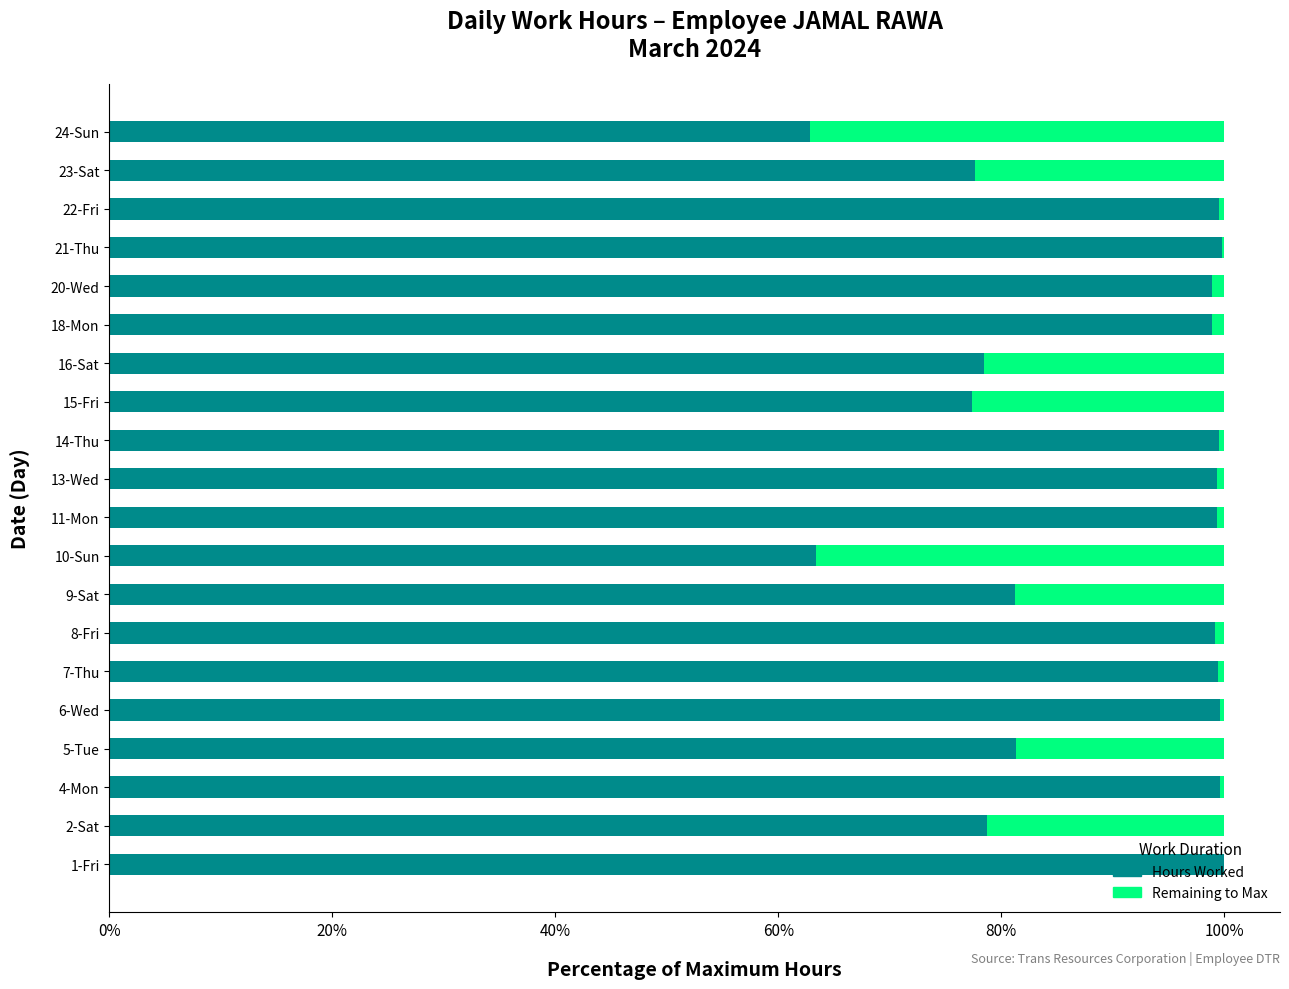

What is the total value across all series at 24-Sun?

100.0